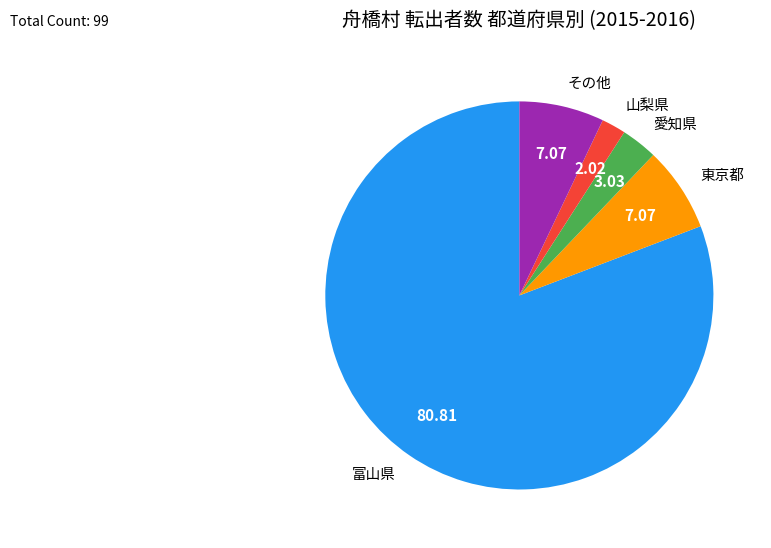

Count the number of slices in the pie.

5